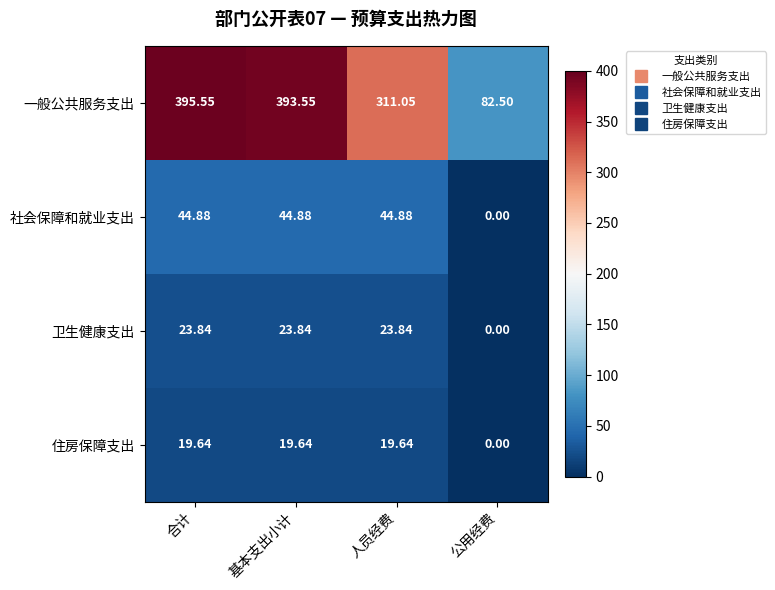

Which series has the widest spread of values?

一般公共服务支出